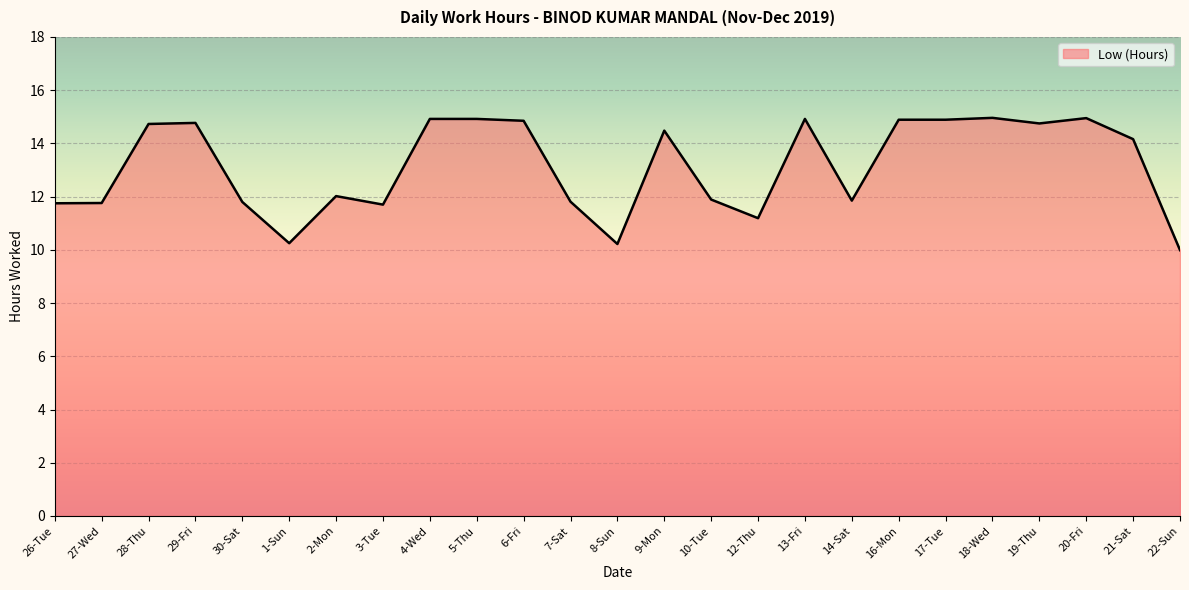

What position from the right is 22-Sun?

1